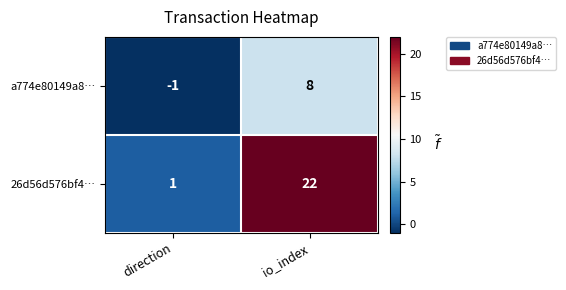

How many values in a774e80149a8… are above zero?

1